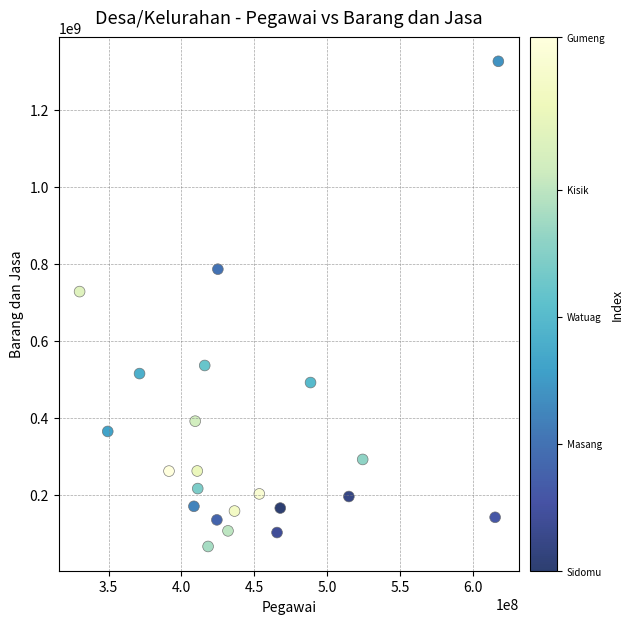

What is the range of Y values (max minus min)?

1258684587